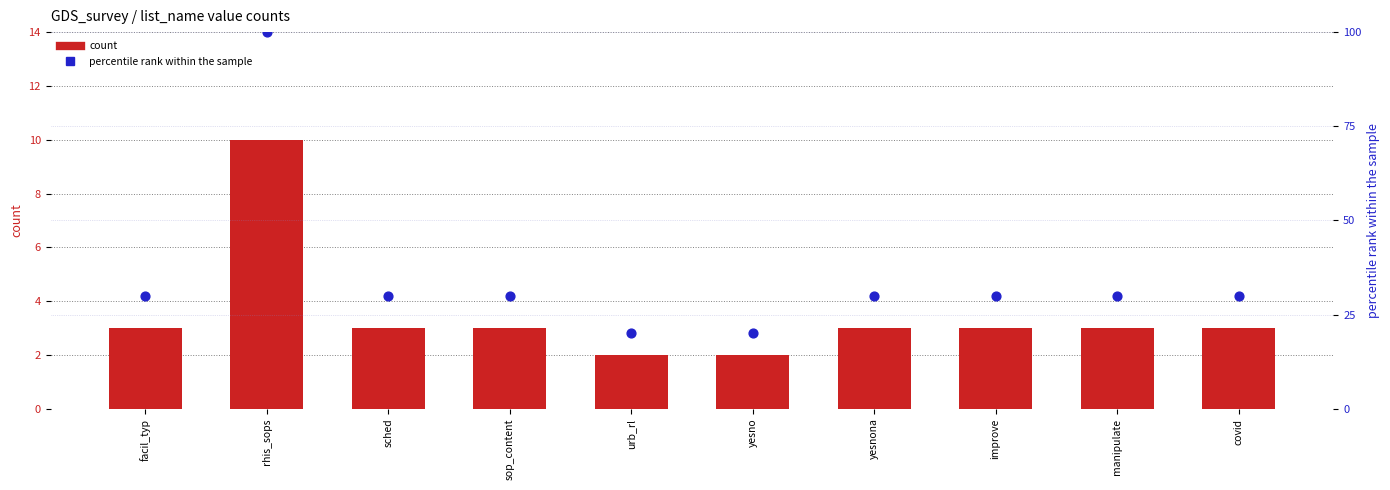

Which series reaches the maximum Y coordinate?

percentile rank within the sample